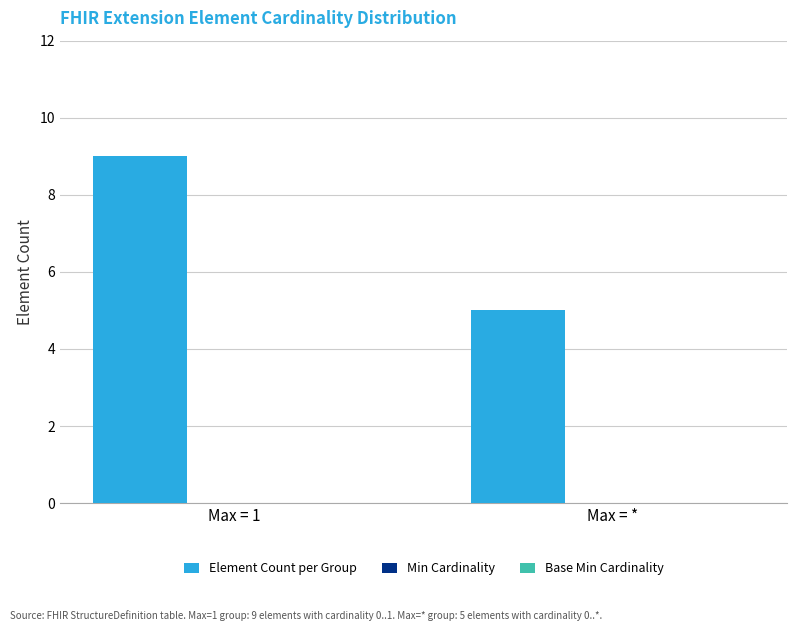

Read the value at Max = 1.

9